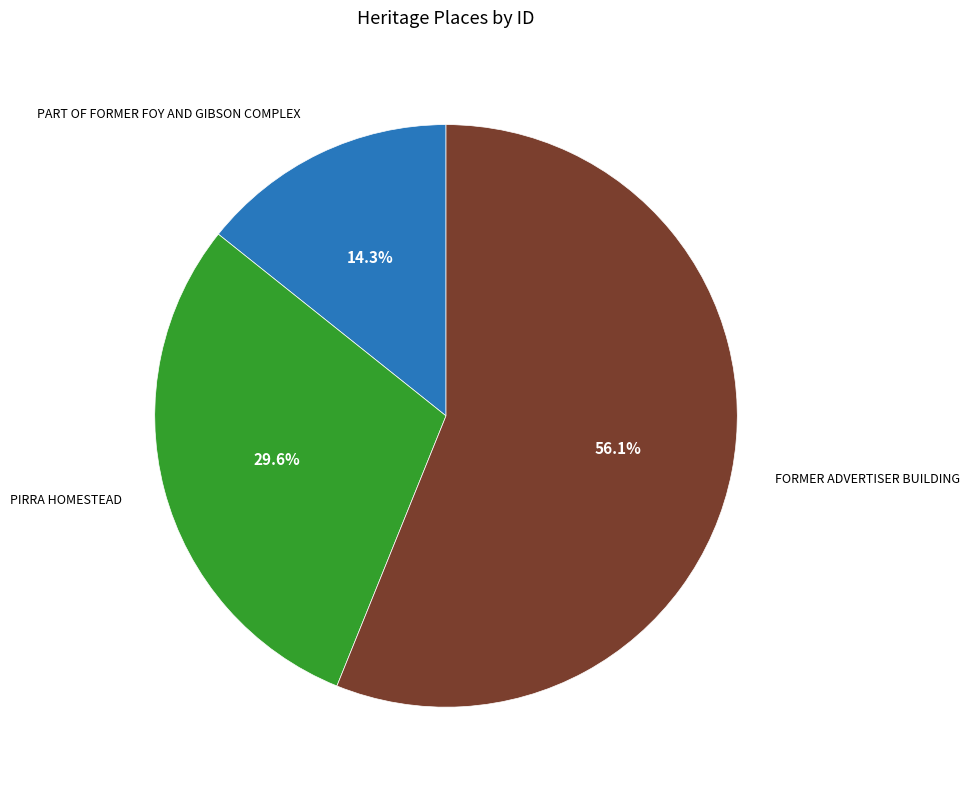

What is the smallest slice in the pie chart?

PART OF FORMER FOY AND GIBSON COMPLEX